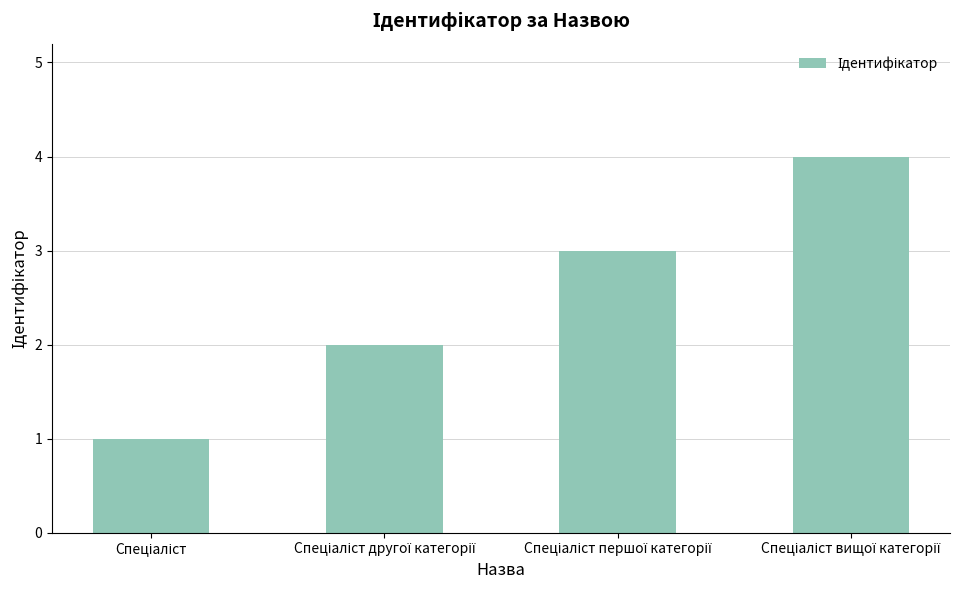

What is the sum of all values?

10